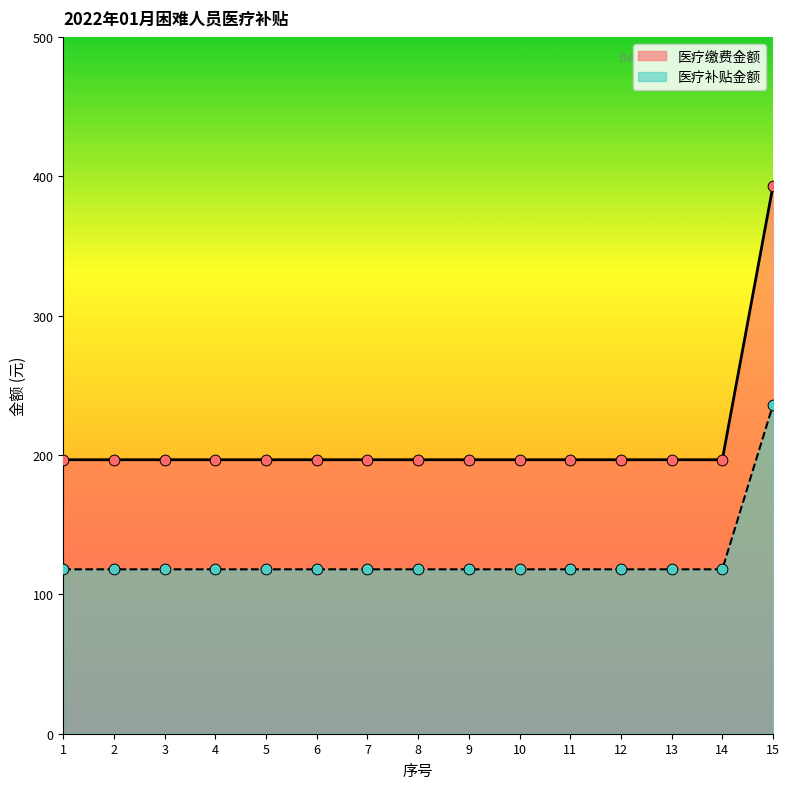

What is the total value across all series at 5?

314.6